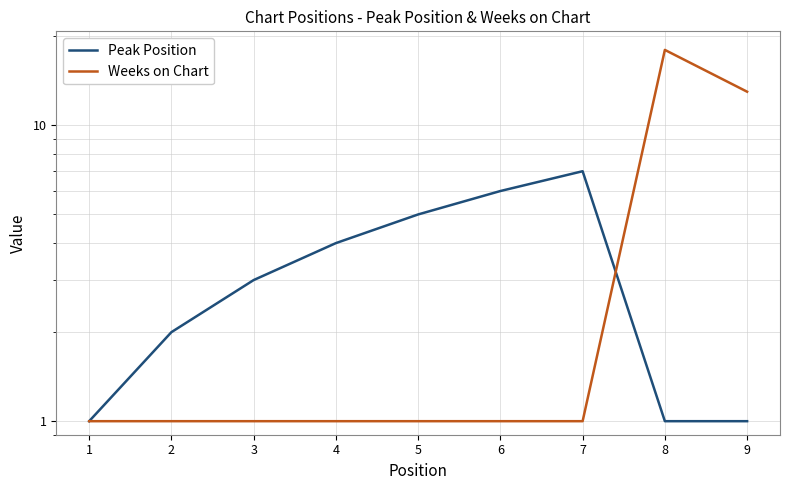

The Peak Position series shows 1 at 1. True or false?

True